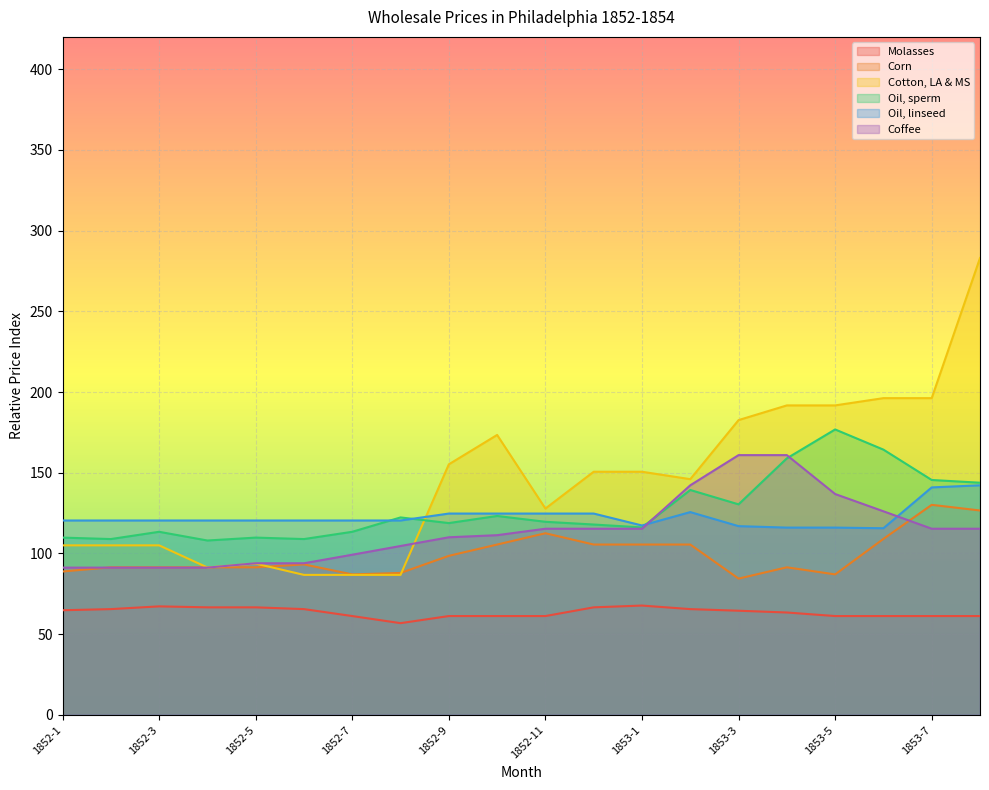

Where is the first local maximum for Molasses?

1852-3